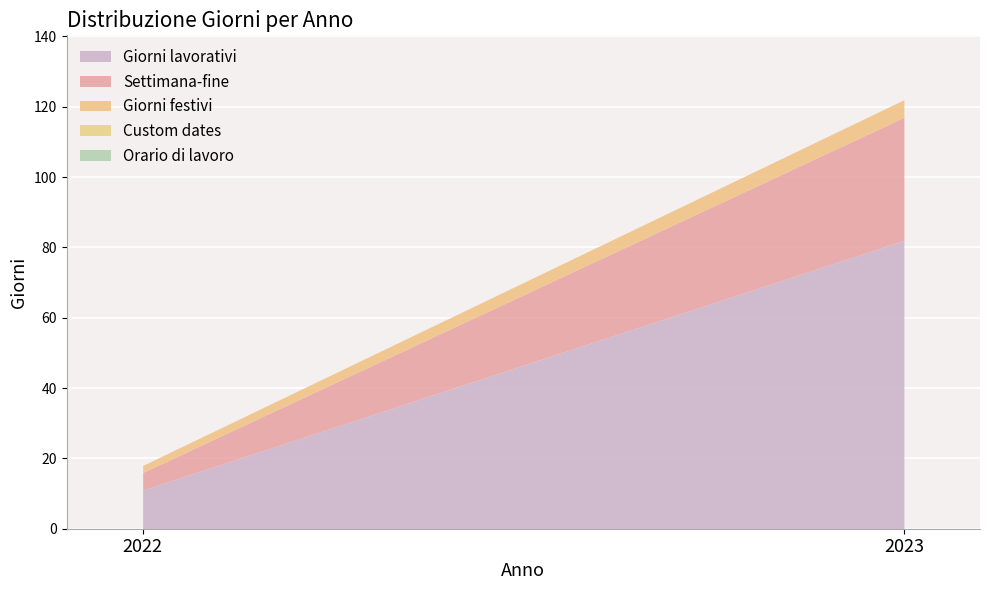

At which label does Giorni lavorativi reach its peak?

2023